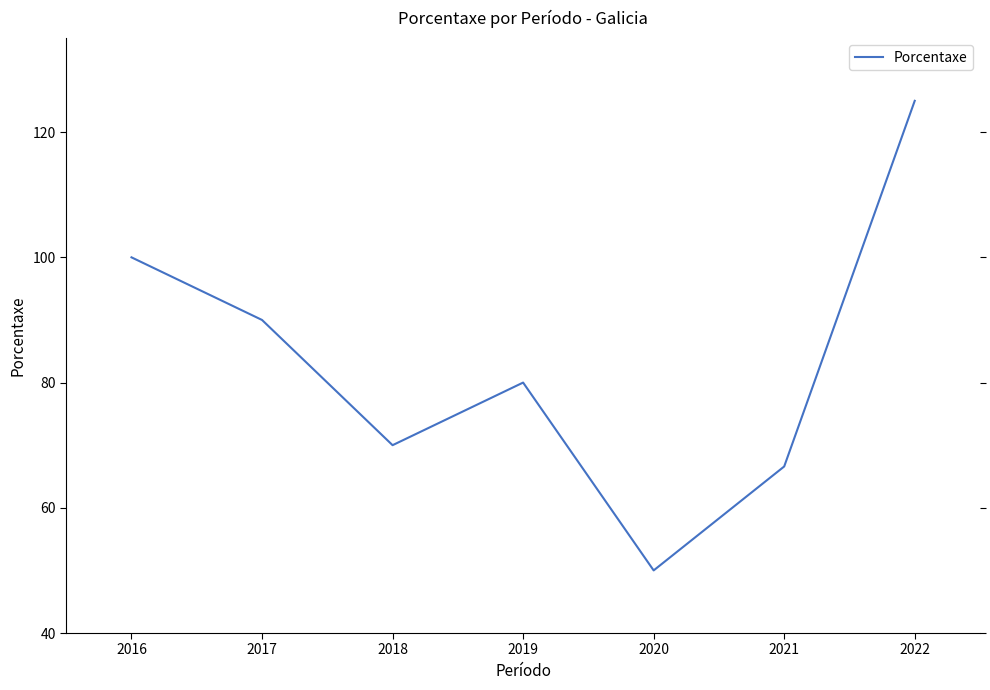

Between 2019 and 2022, which is larger?

2022